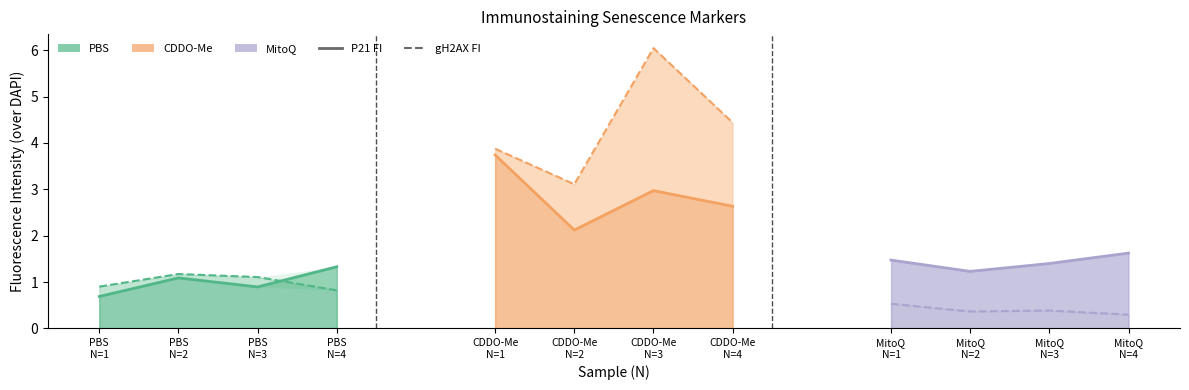

How many data points does each series have?

12